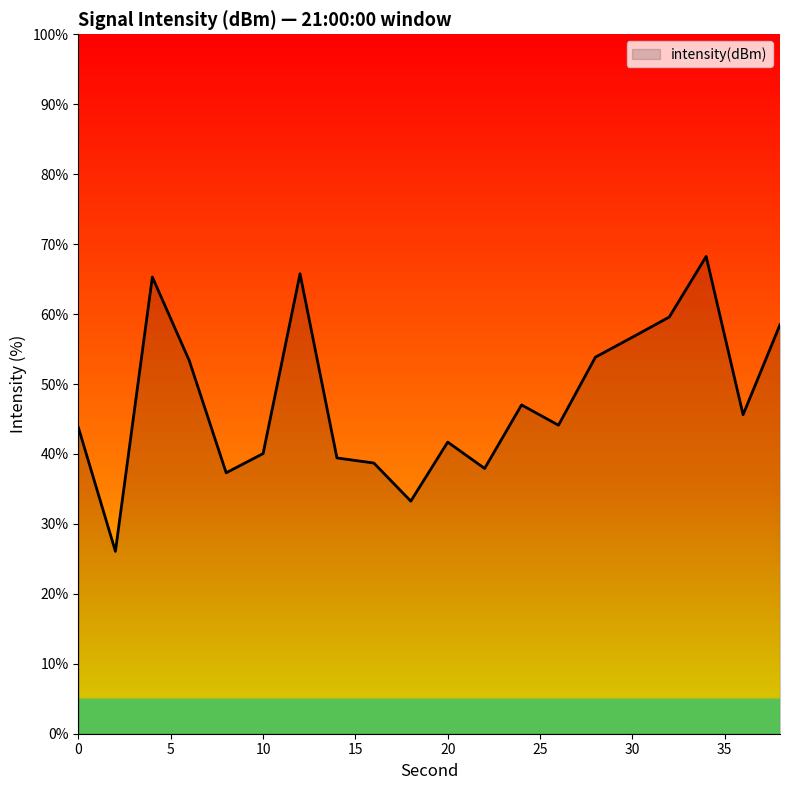

What is the greatest value displayed?

68.2